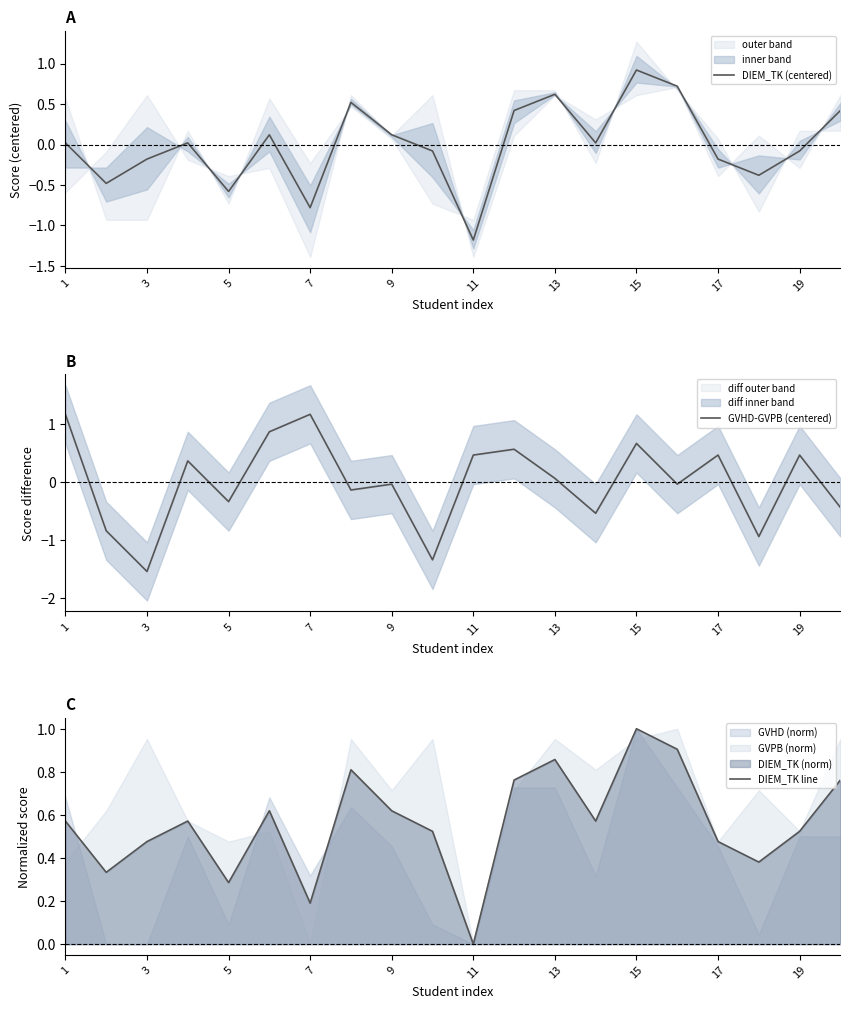

What is the highest value of the GVHD-GVPB (centered) series?

1.2